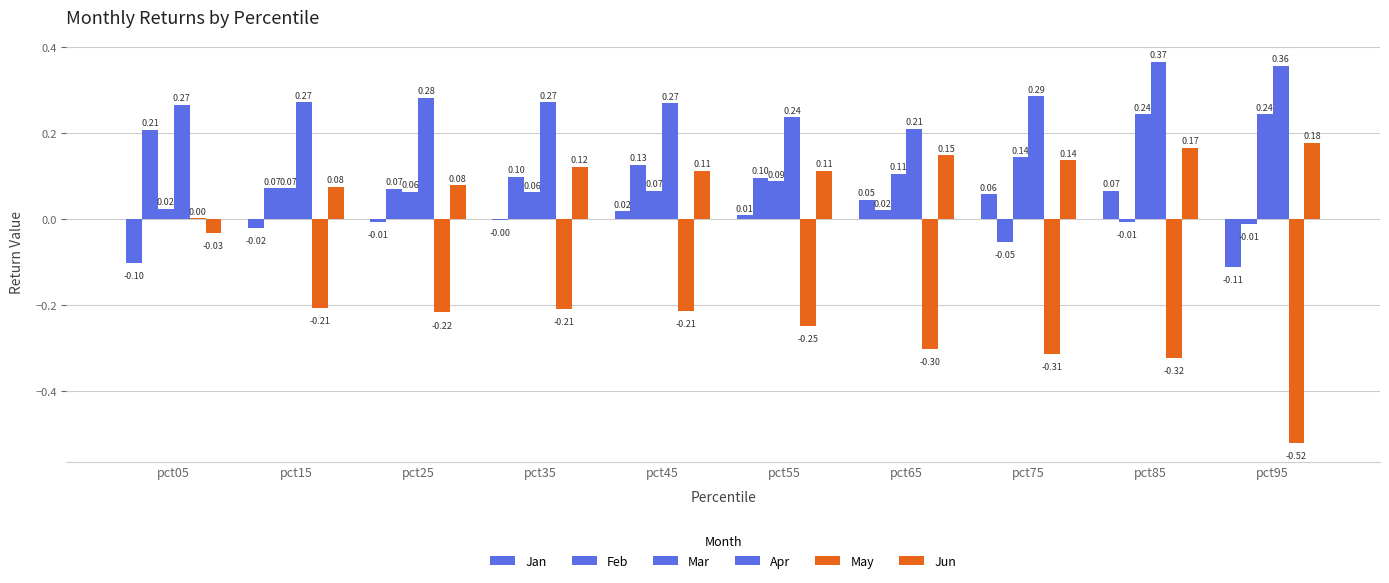

True or false: May has a value of -0.1 at pct65.

False